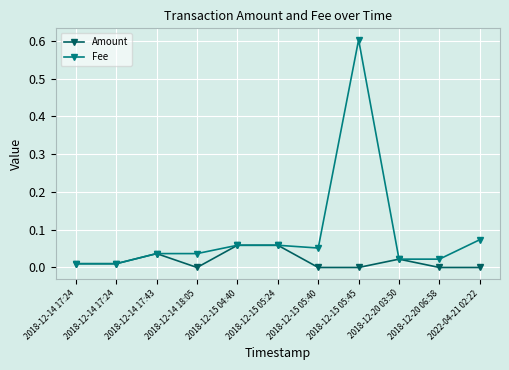

How many distinct data groups are displayed?

2